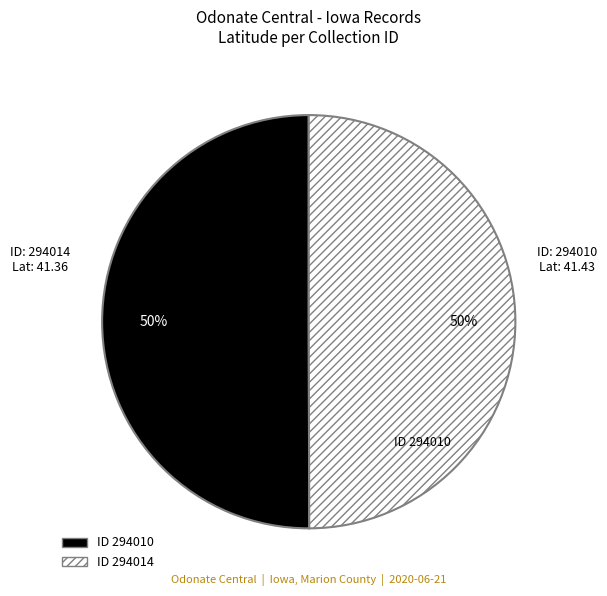

To the nearest percent, what is the average slice percentage?

50%